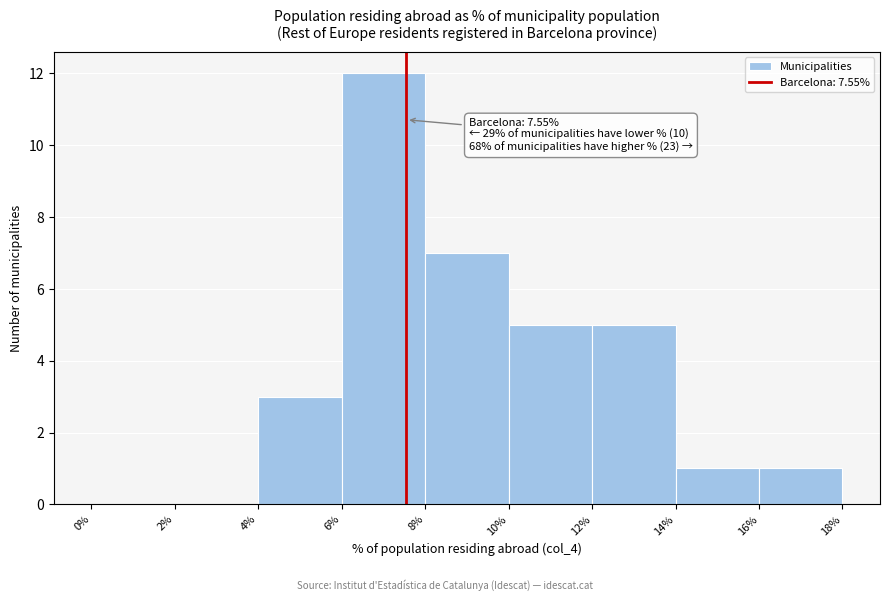

Over which range of the x-axis is the bar tallest?

6% to 8%